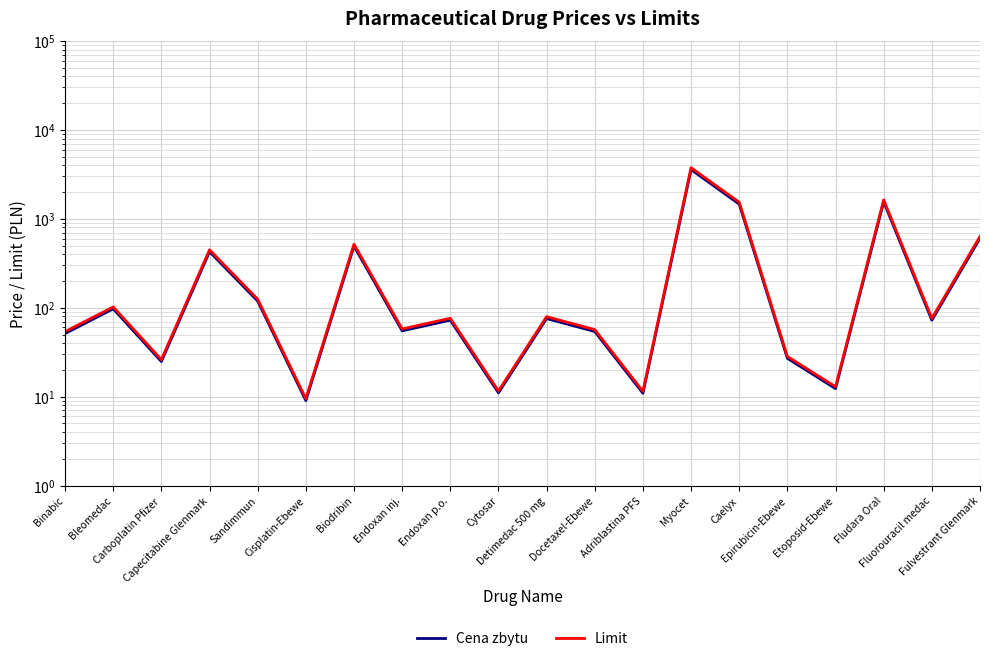

What is the value of the Limit point at the 13th from the left?

11.5